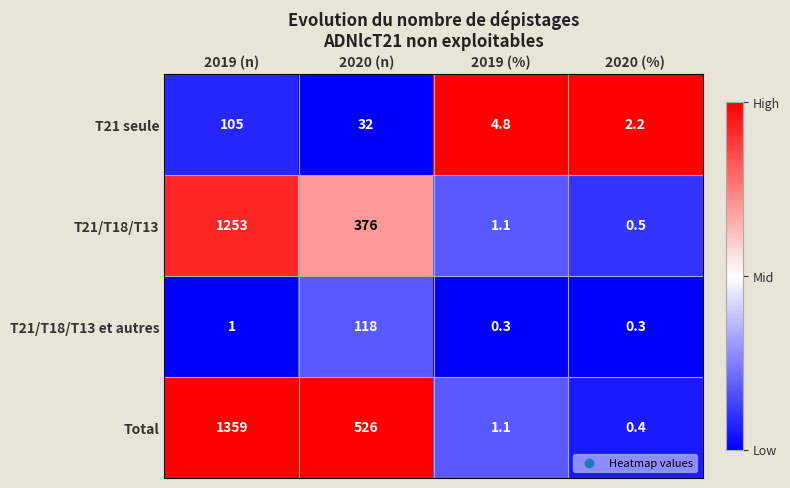

What is the difference between the maximum and second lowest values in the T21 seule series?

100.2